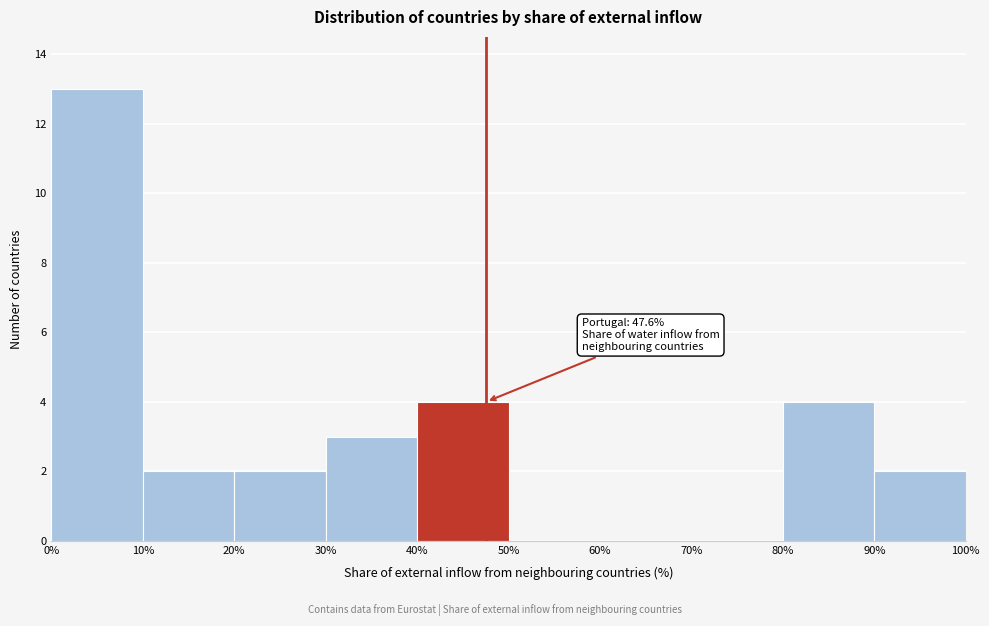

Which range on the x-axis has the tallest bar?

0% to 10%